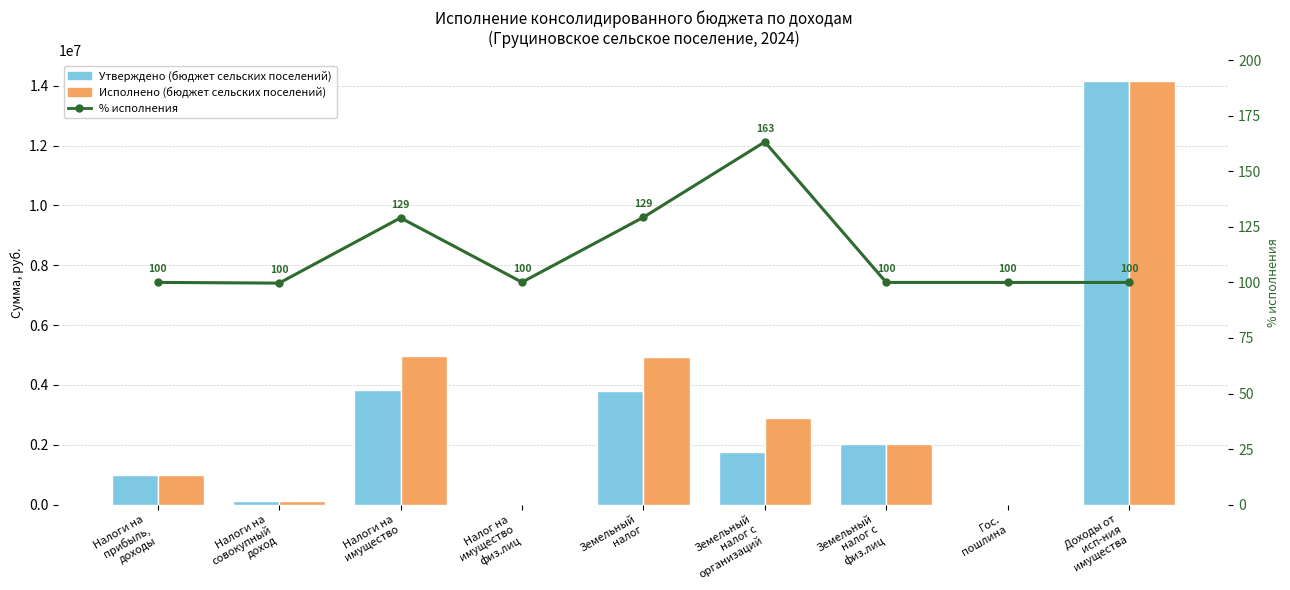

List the series in order of their peak value, highest first.

Исполнено (бюджет сельских поселений), Утверждено (бюджет сельских поселений), % исполнения